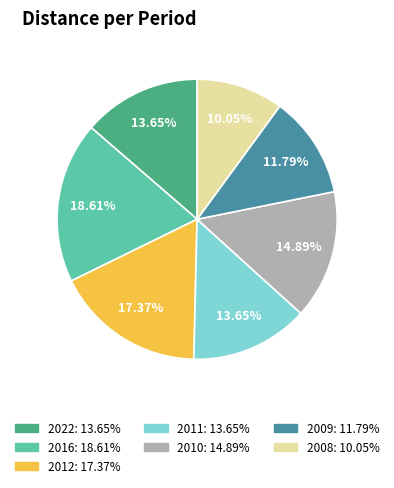

What is the ratio of the value at 2022 to the value at 2012?

0.8